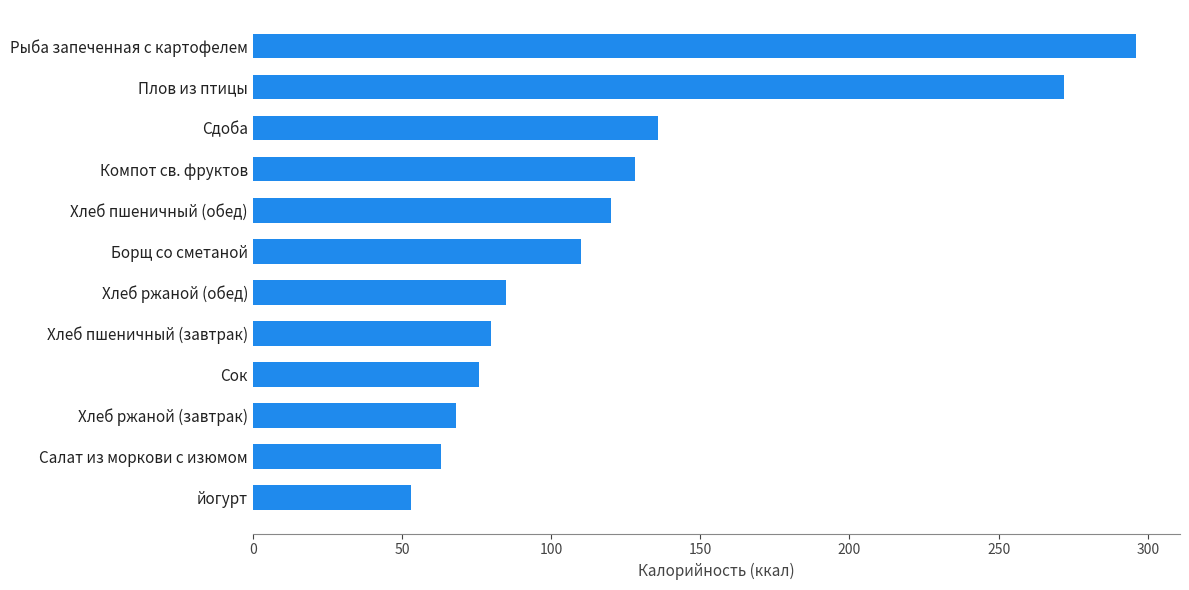

What is the difference between the maximum and minimum values?

243